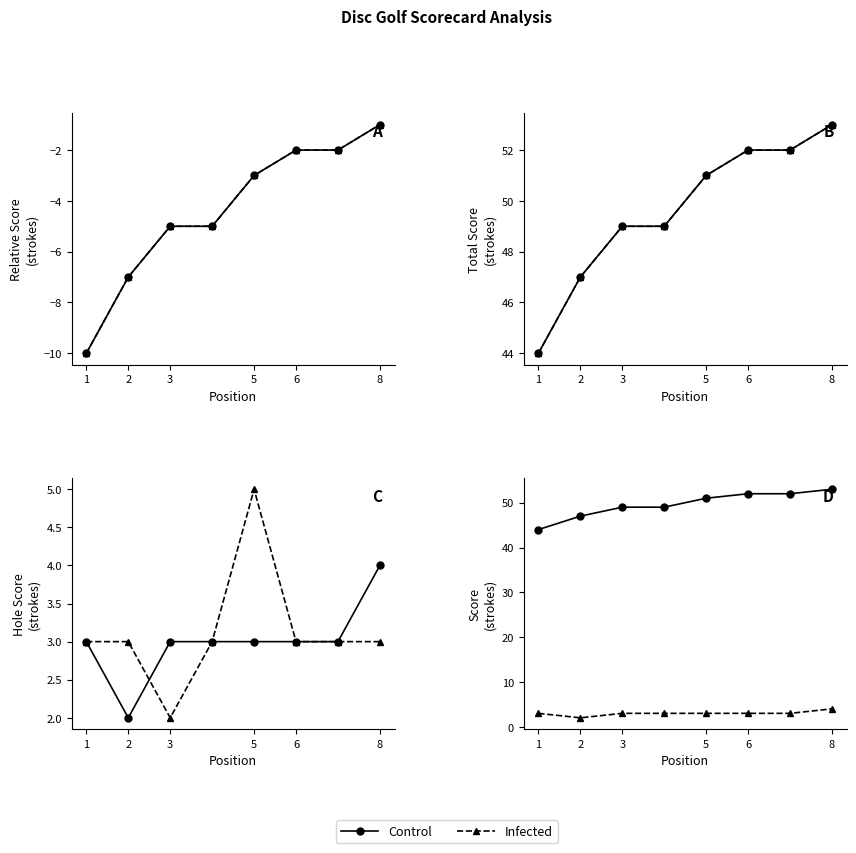

What is the value of the Infected point at the 2nd from the left?

2